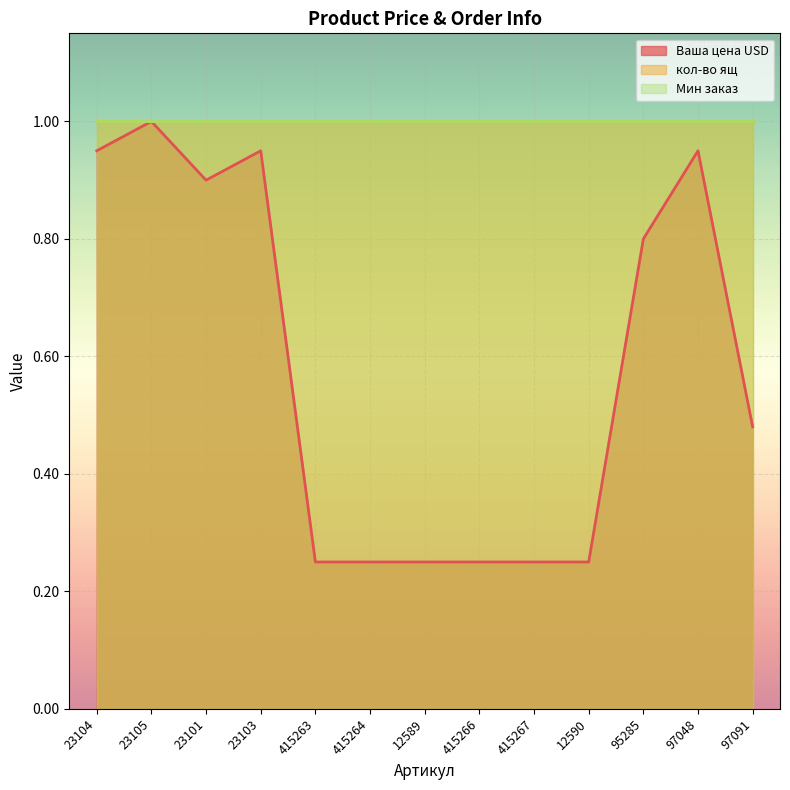

Reading left to right, extract all data points from this chart.

Ваша цена USD: 23104=0.9	23105=1.0	23101=0.9	23103=0.9	415263=0.2	415264=0.2	12589=0.2	415266=0.2	415267=0.2	12590=0.2	95285=0.8	97048=0.9	97091=0.5
кол-во ящ: 23104=1.0	23105=1.0	23101=1.0	23103=1.0	415263=1.0	415264=1.0	12589=1.0	415266=1.0	415267=1.0	12590=1.0	95285=1.0	97048=1.0	97091=1.0
Мин заказ: 23104=1.0	23105=1.0	23101=1.0	23103=1.0	415263=1.0	415264=1.0	12589=1.0	415266=1.0	415267=1.0	12590=1.0	95285=1.0	97048=1.0	97091=1.0